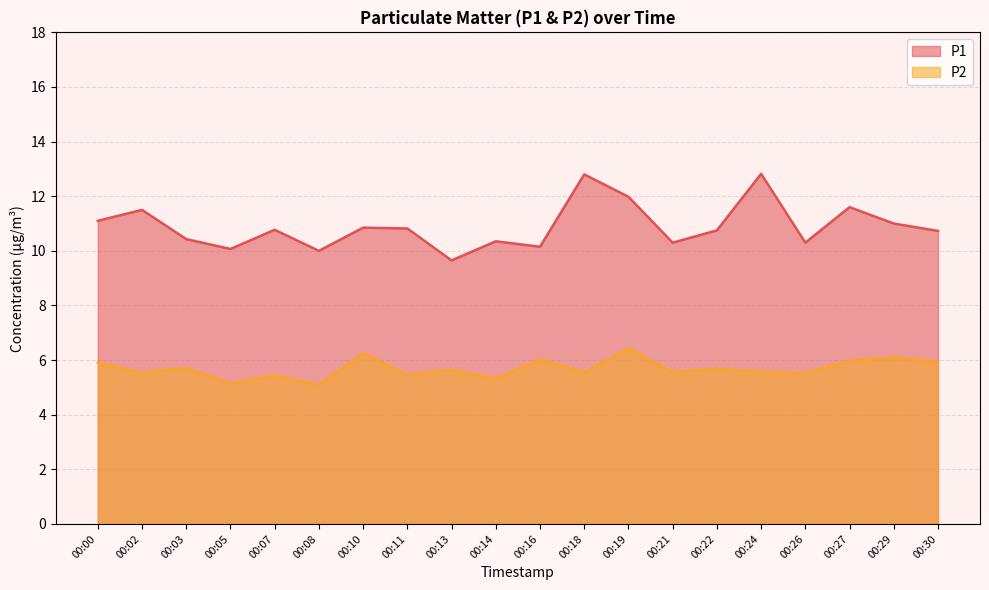

In P1, how many points are lower than both neighbors (excluding endpoints)?

6